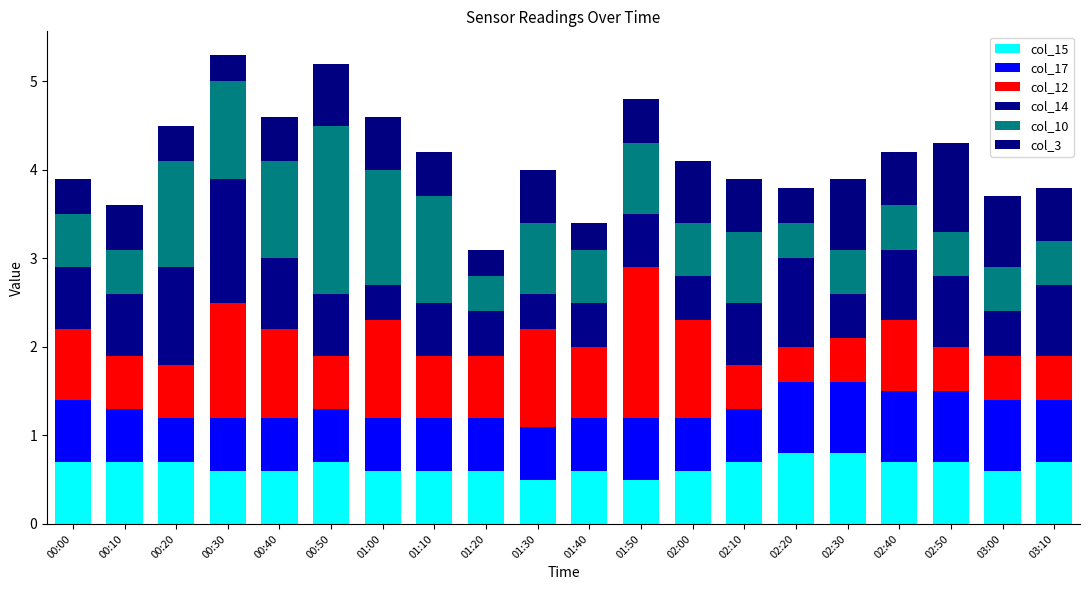

True or false: col_3 has a value of 0.7 at 00:00.

False